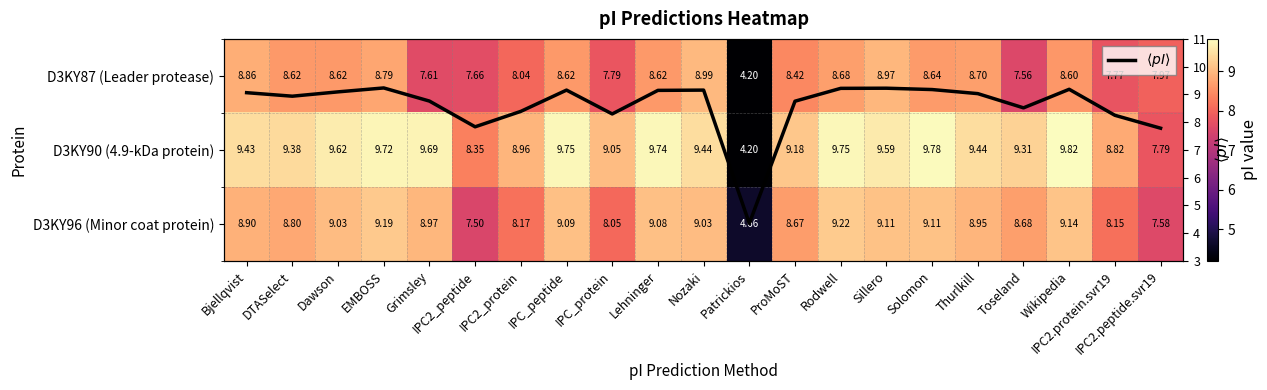

Rank the series by their maximum value, from lowest to highest.

D3KY87 (Leader protease), D3KY96 (Minor coat protein), $\langle pI \rangle$, D3KY90 (4.9-kDa protein)